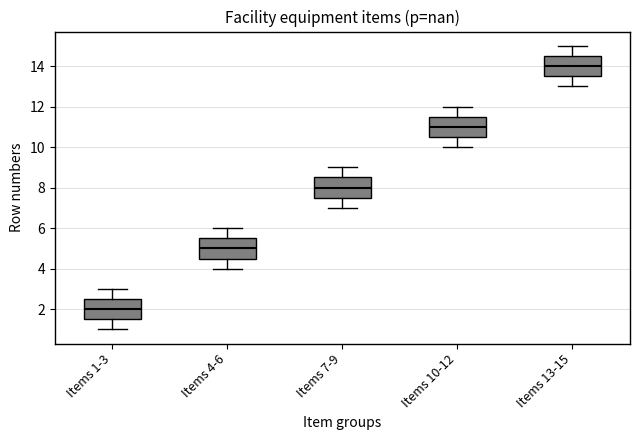

Where does the median line of the box for Items 4-6 sit on the y-axis? The values are not printed on the chart, so give them approximately, as read against the axis.

5.0